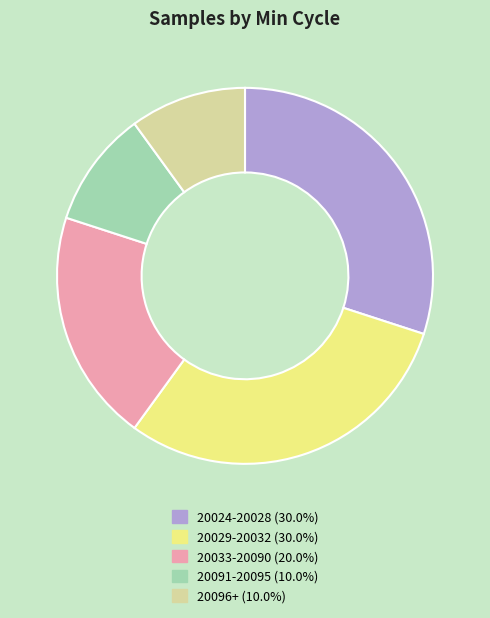

Is there a majority slice in this chart?

No